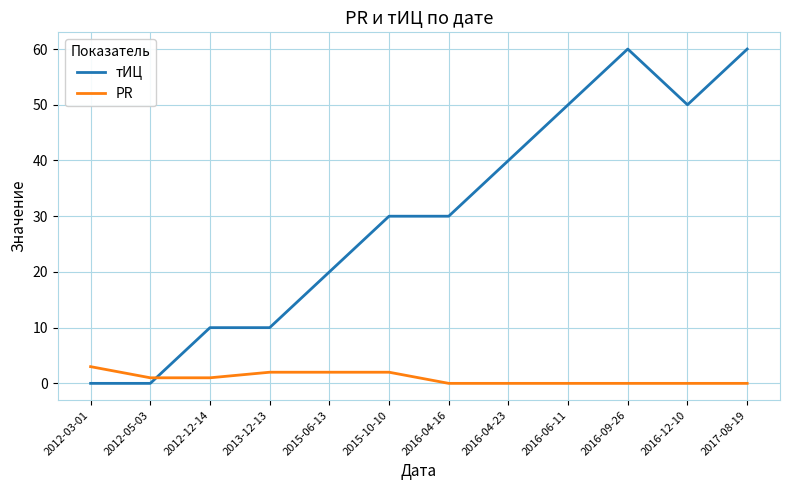

Rank the series at 2016-12-10 from lowest to highest value.

PR, тИЦ